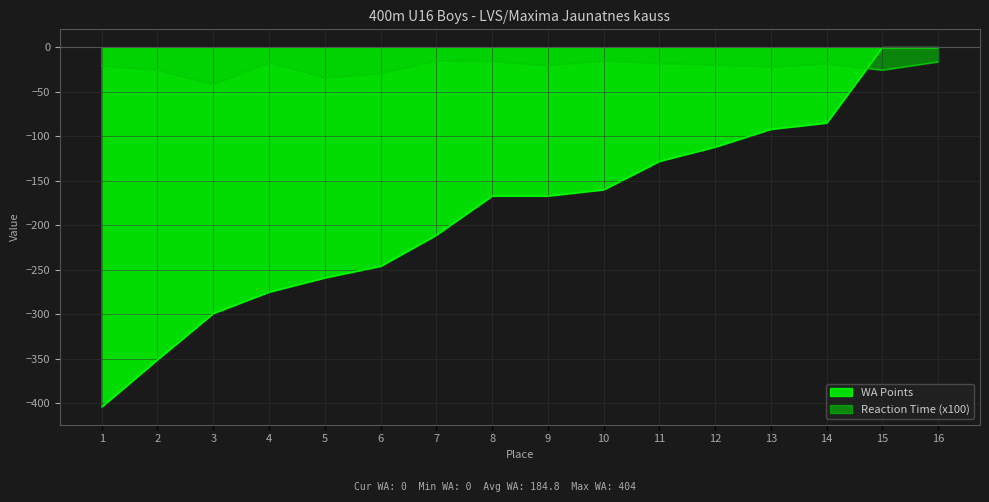

Reading left to right, list all the values displayed in this chart.

WA Points: -404.0	-351.0	-299.0	-275.0	-259.0	-246.0	-211.0	-167.0	-167.0	-160.0	-128.0	-112.0	-92.0	-85.0	0.0	0.0
Reaction Time (x100): -20.9	-25.5	-41.6	-16.9	-34.1	-29.4	-14.9	-15.9	-20.5	-15.0	-18.1	-19.5	-22.1	-18.4	-25.5	-16.2